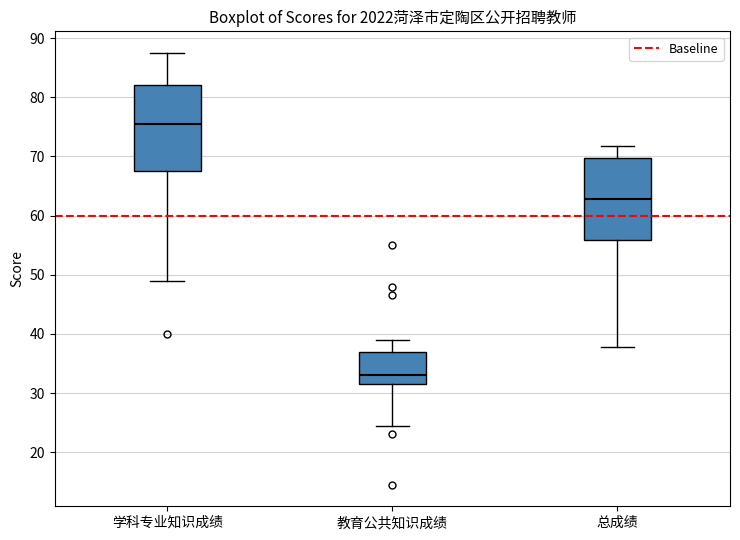

Which box's median line is the lowest?

教育公共知识成绩